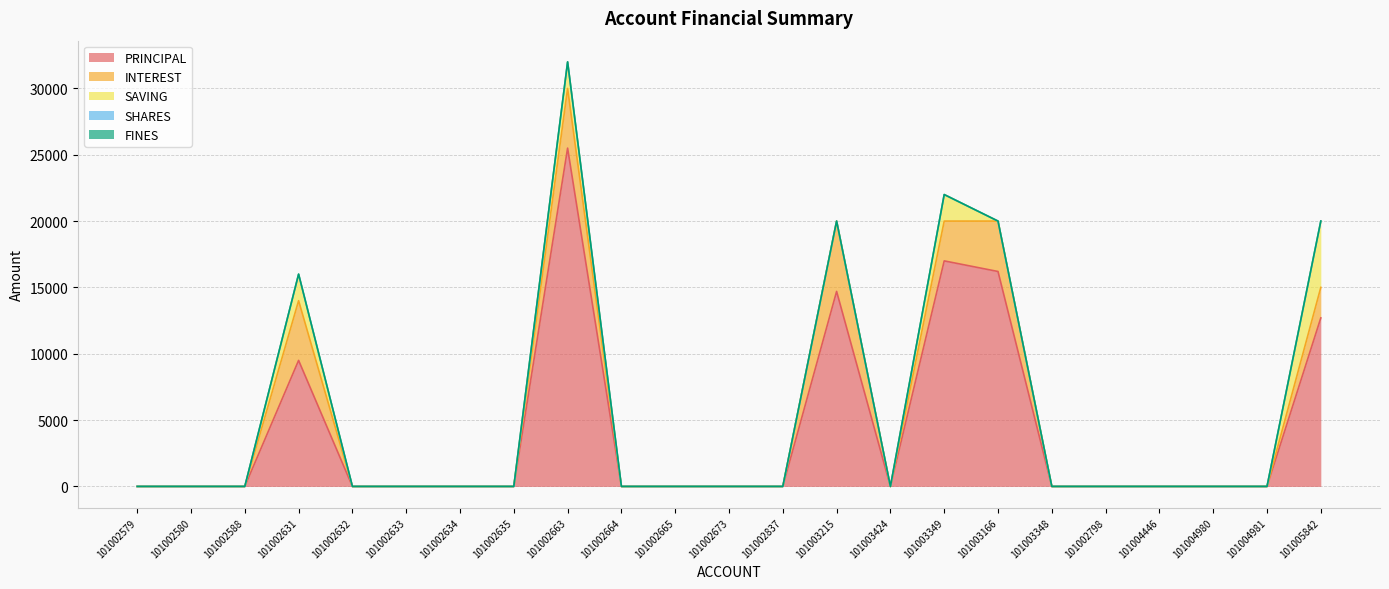

True or false: PRINCIPAL and INTEREST cross at least once.

False